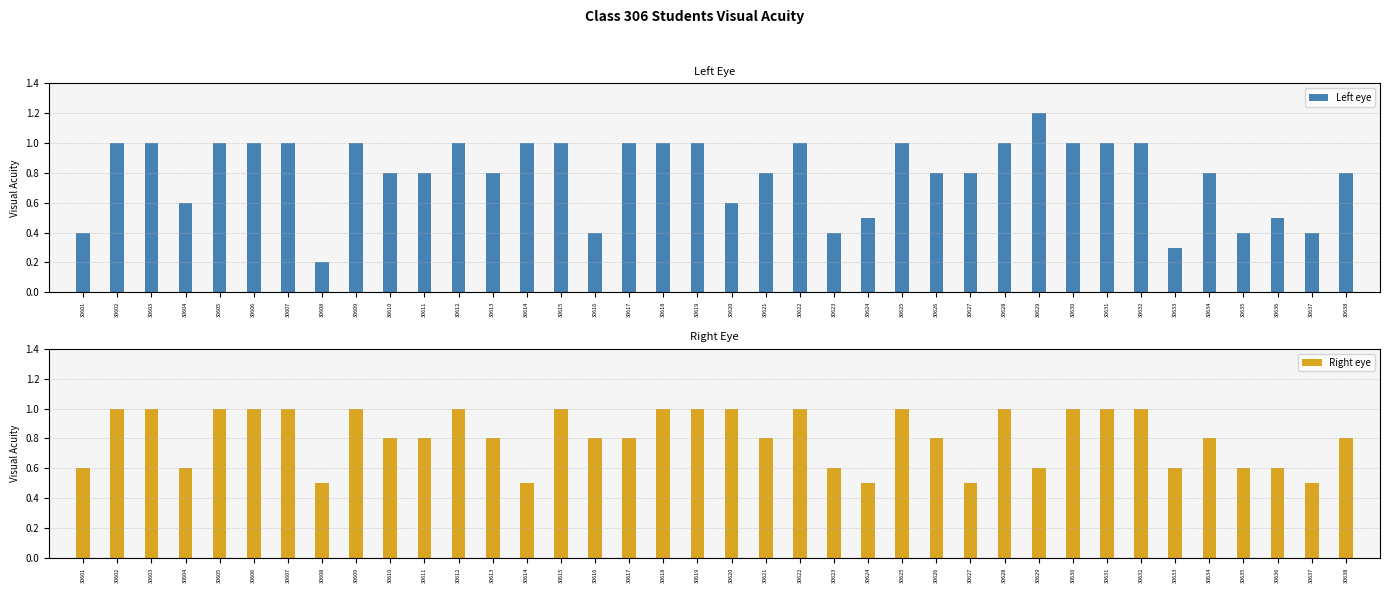

How many distinct data groups are displayed?

2